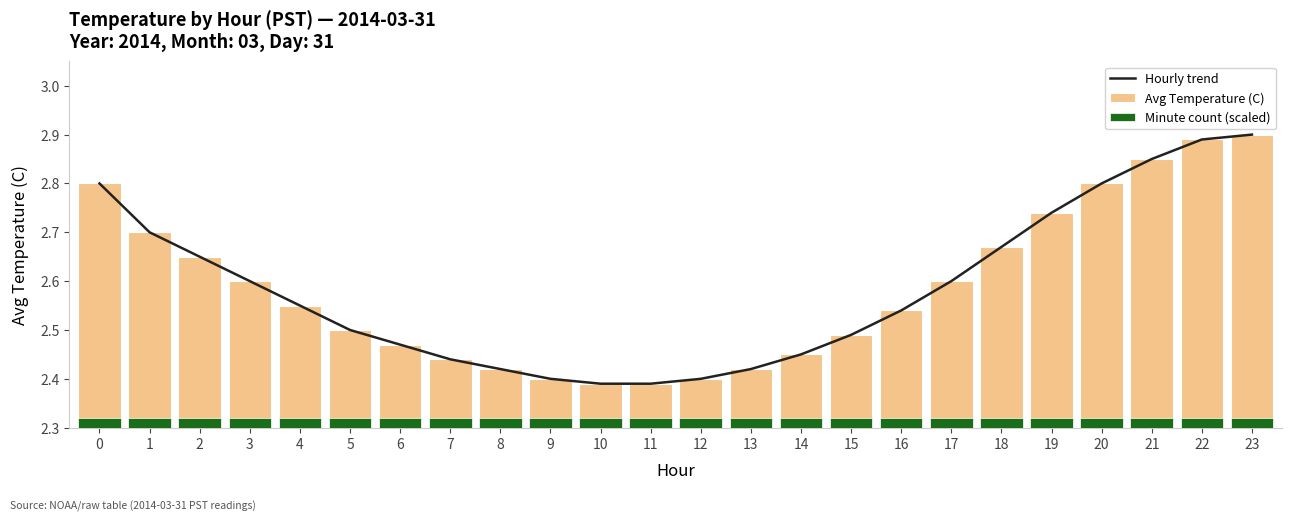

What are all the series names shown in the legend?

Hourly trend, Avg Temperature (C), Minute count (scaled)